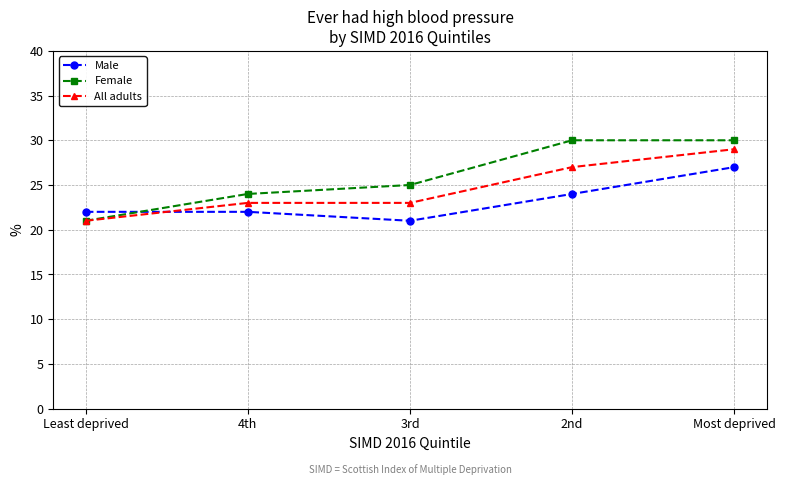

How many times do Female and Male cross each other?

1